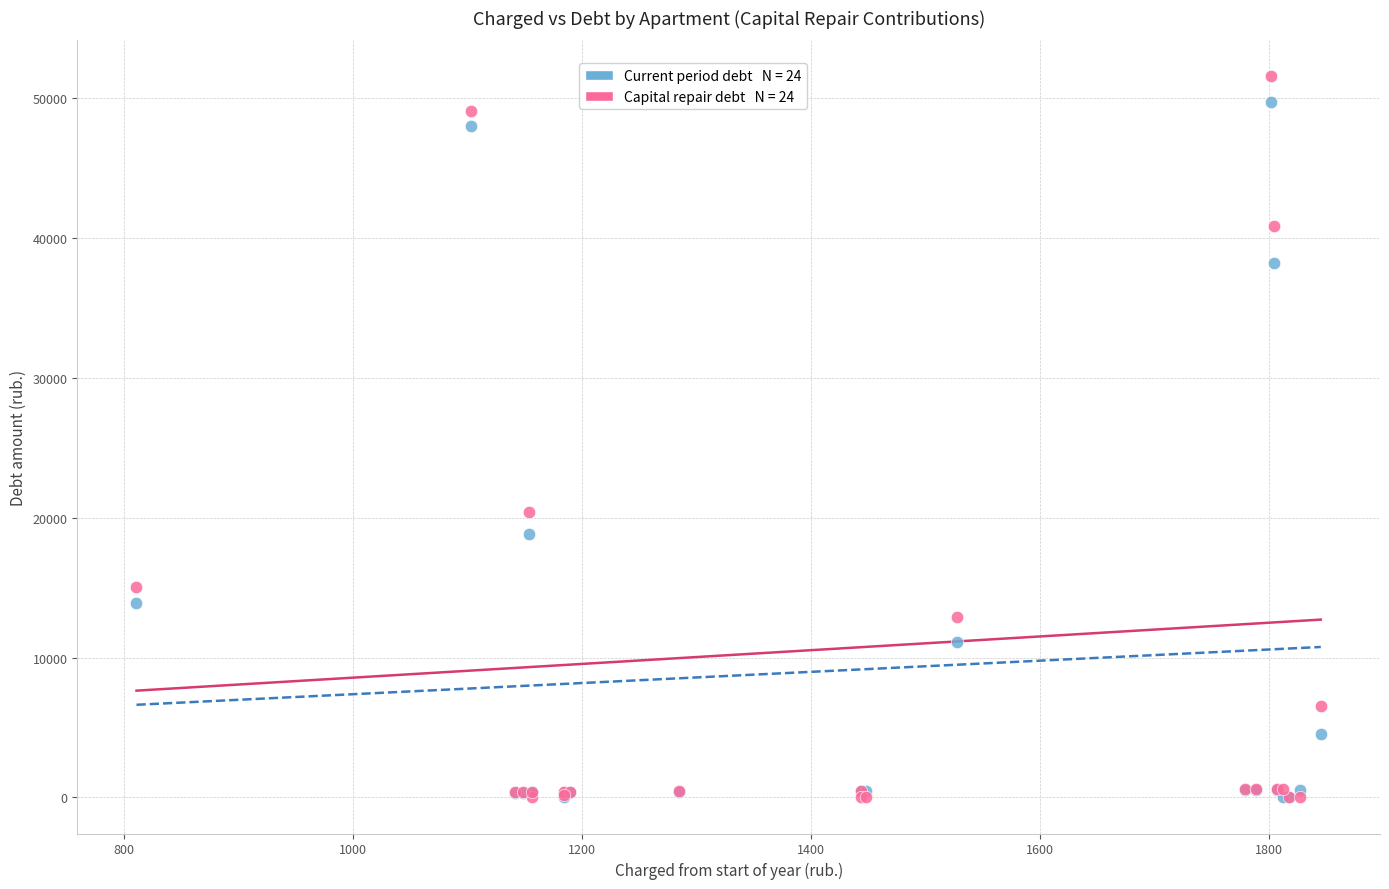

Across all series, what Y value is closest to 25774?

20428.3